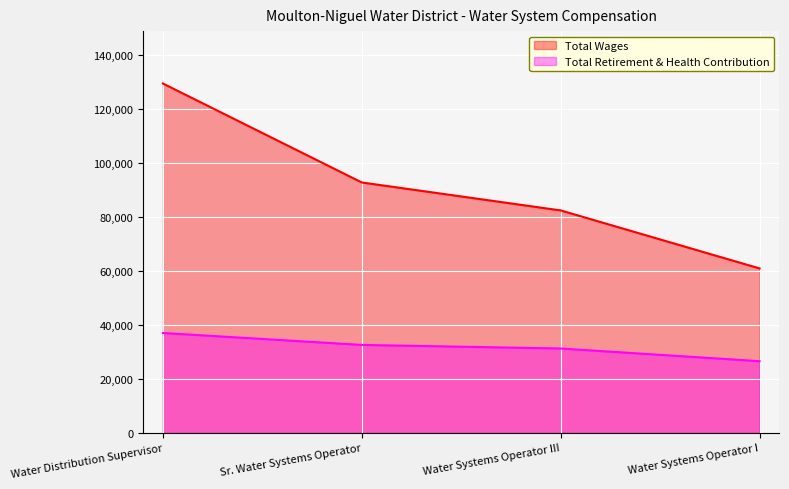

What are all the series names shown in the legend?

Total Wages, Total Retirement & Health Contribution